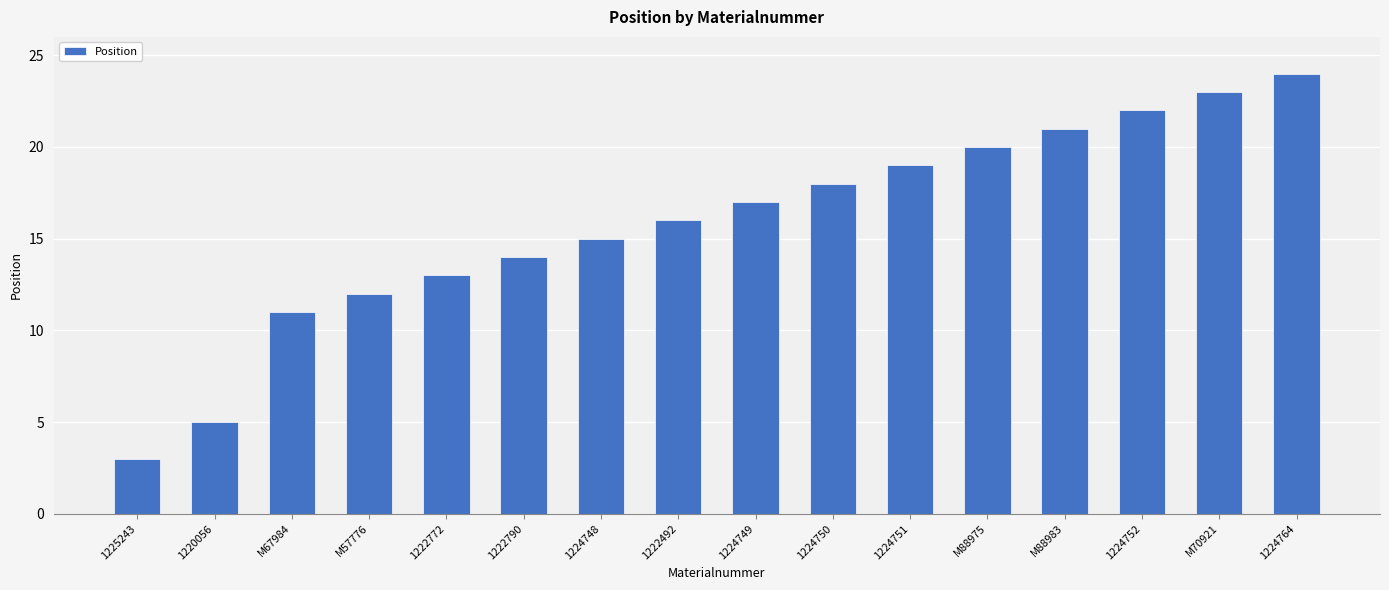

What is the sum of the values at 1224751 and M67984?

30